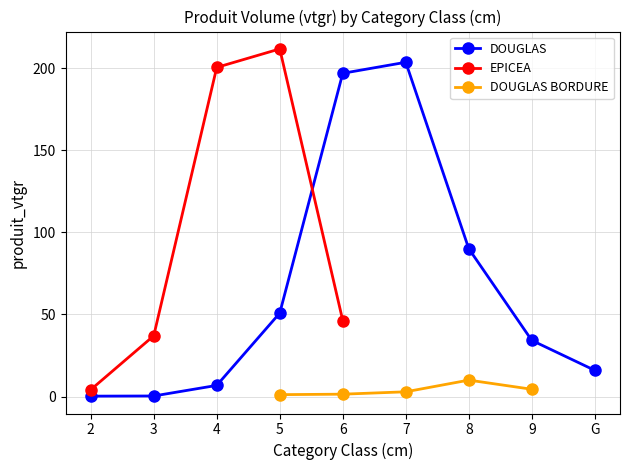

What is the sum of the DOUGLAS values at 3 and 5?

51.2